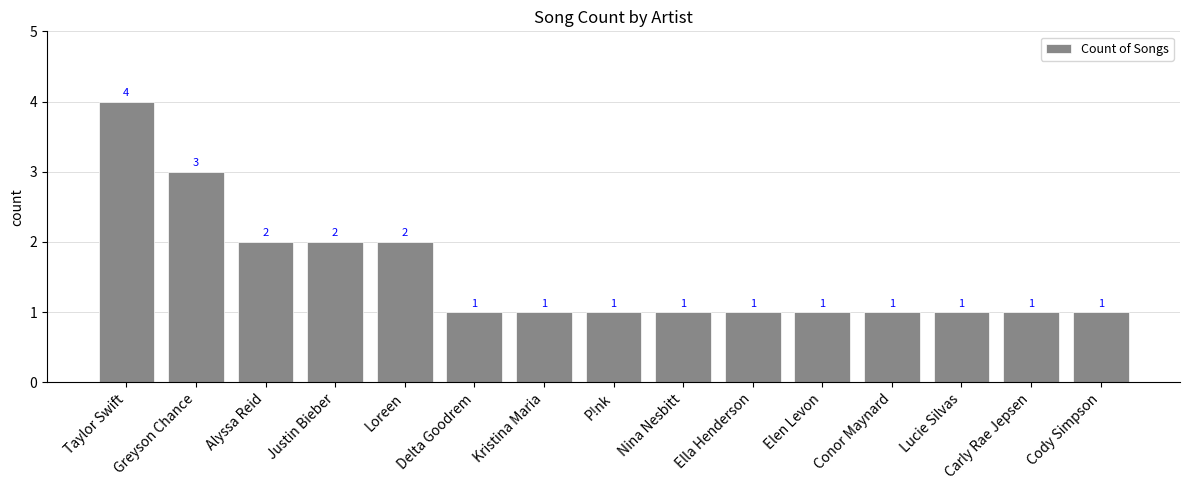

The value at Greyson Chance is 5. True or false?

False